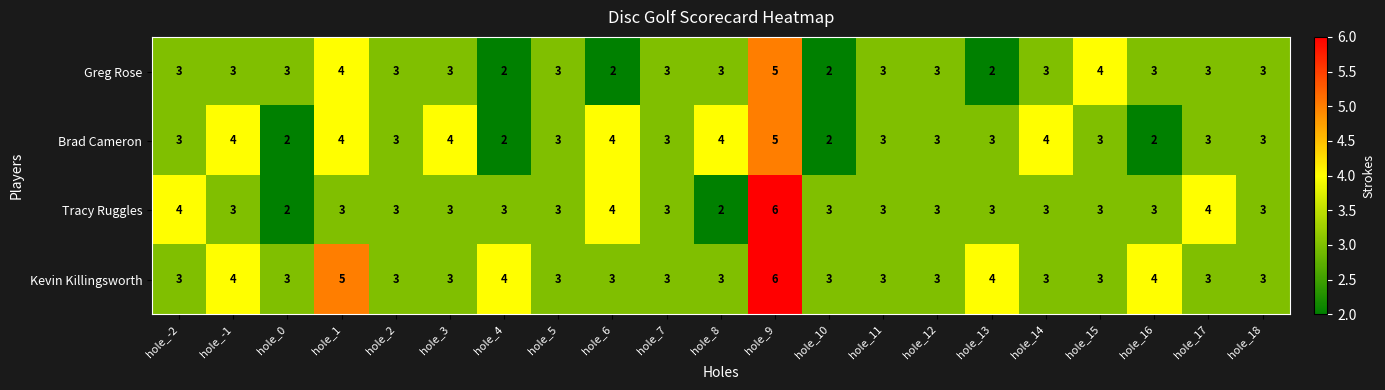

What is the minimum value shown in the chart?

2